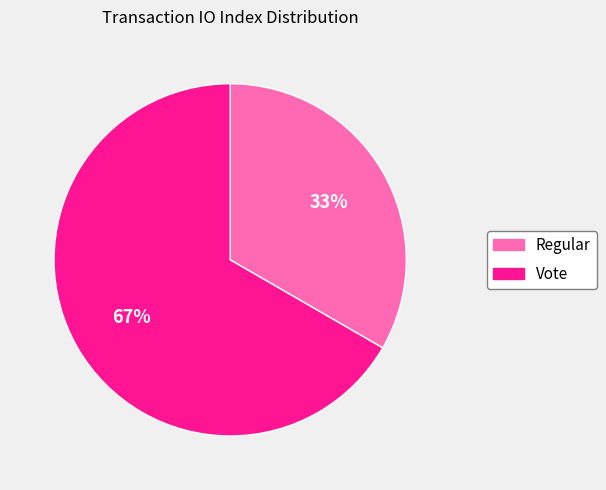

How many slices are in this pie chart?

2